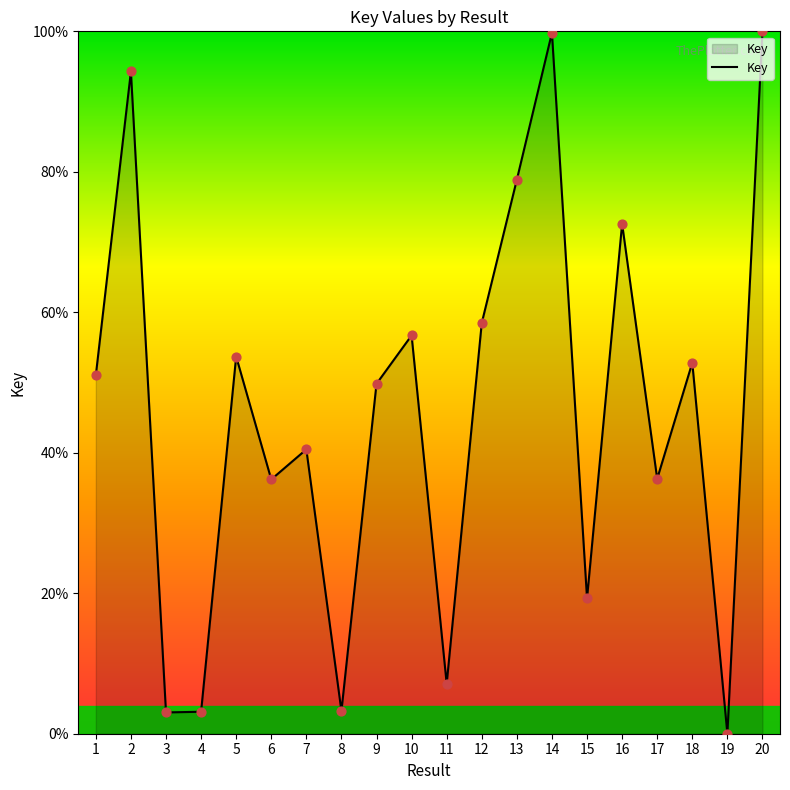

Which has a higher value, 19 or 1?

1